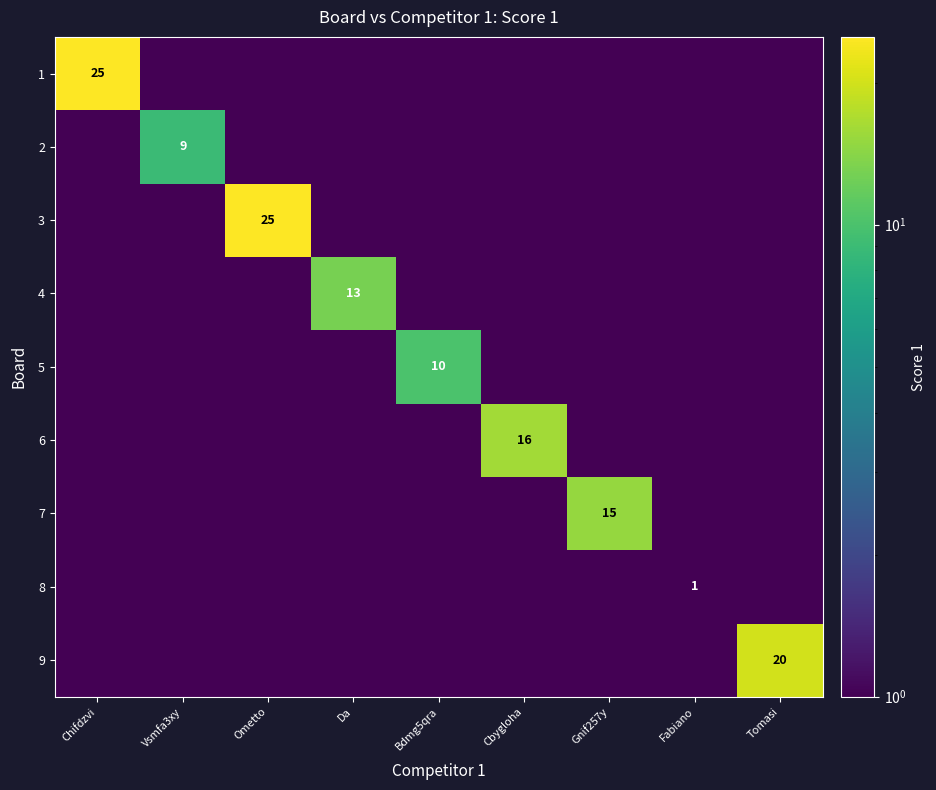

Is it true that 9 equals 20.0 at Tomasi?

True